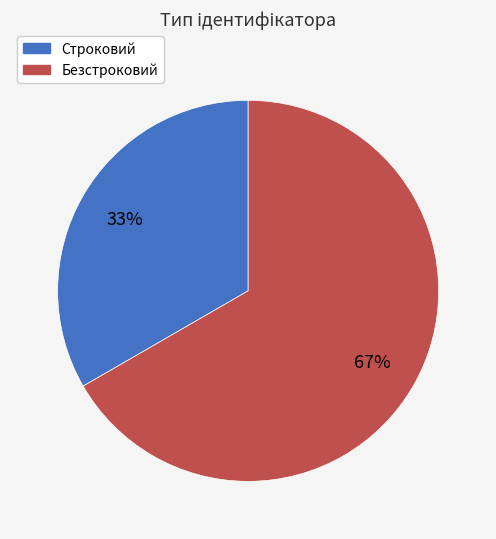

What is the smallest slice in the pie chart?

Строковий